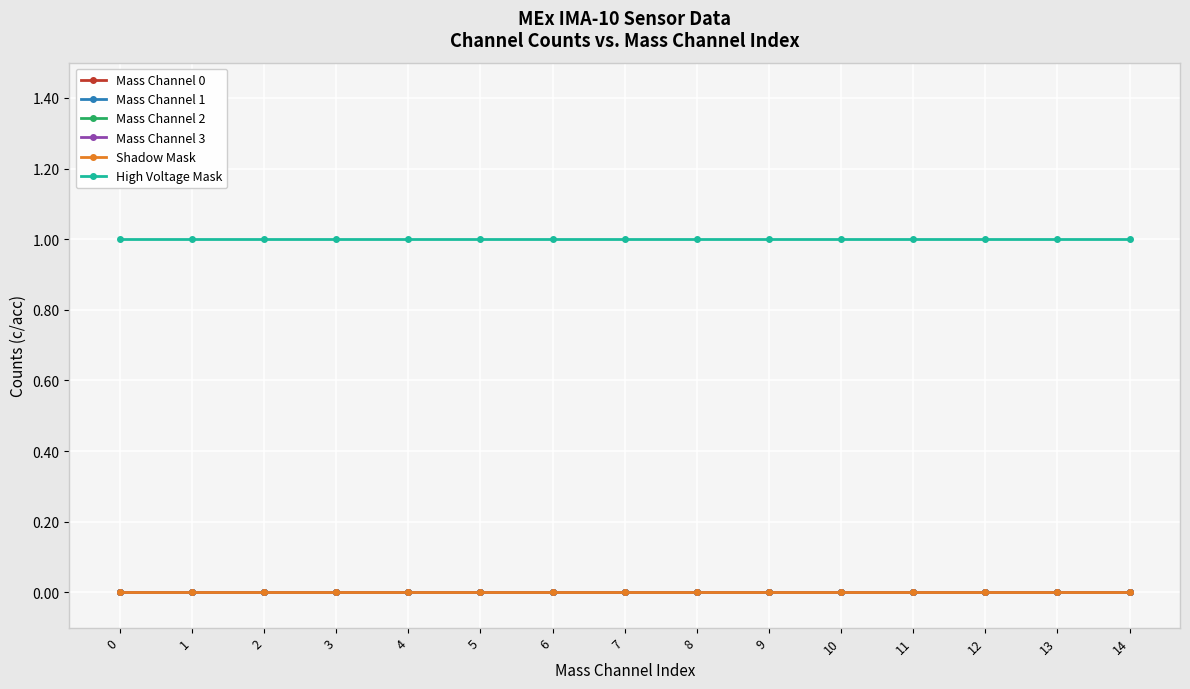

What is the difference between the highest and lowest values at 3?

1